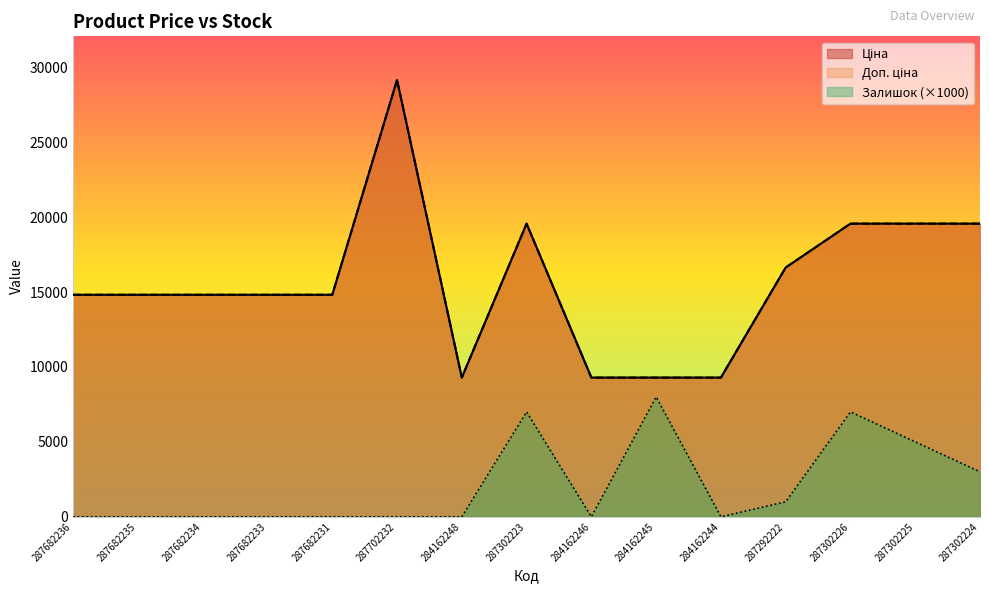

Reading left to right, what are all the values shown in this chart?

Ціна: 14817.6	14817.6	14817.6	14817.6	14817.6	29152.3	9290.5	19564.9	9290.5	9290.5	9290.5	16636.8	19564.9	19564.9	19564.9
Доп. ціна: 14817.6	14817.6	14817.6	14817.6	14817.6	29152.3	9290.5	19564.9	9290.5	9290.5	9290.5	16636.8	19564.9	19564.9	19564.9
Залишок: 0.0	0.0	0.0	0.0	0.0	0.0	0.0	7000.0	0.0	8000.0	0.0	1000.0	7000.0	5000.0	3000.0